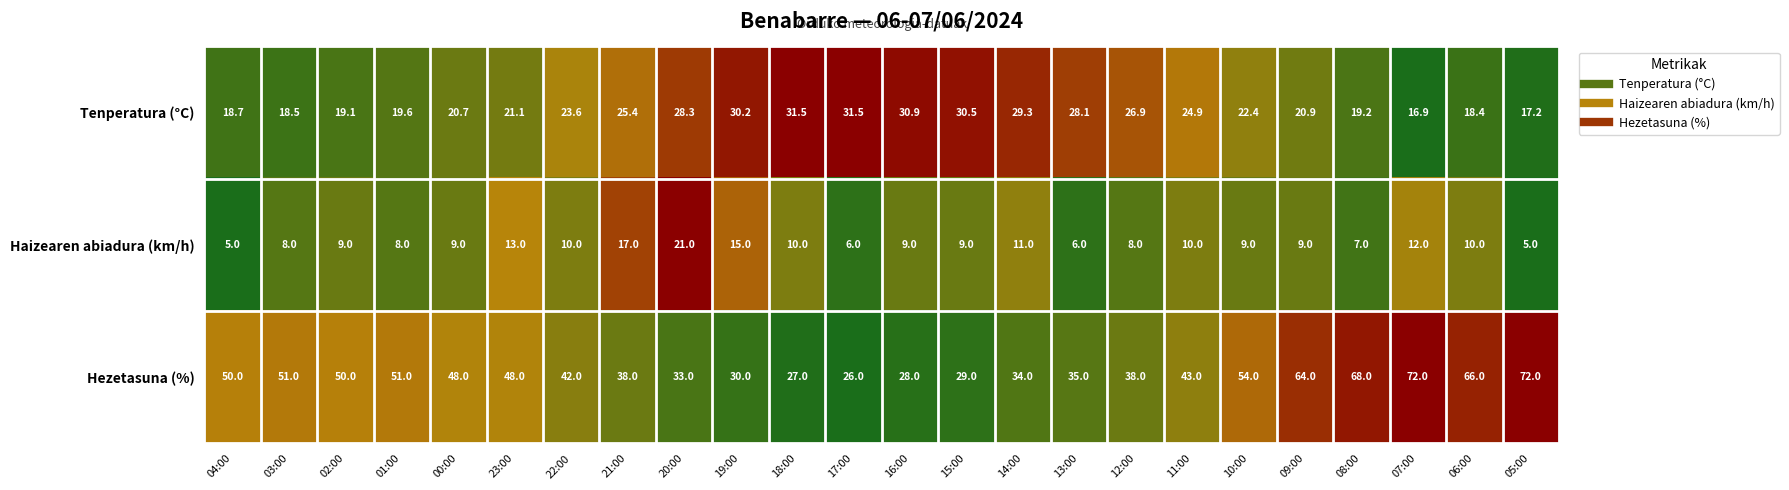

At which category is the sum across all series the highest?

07:00